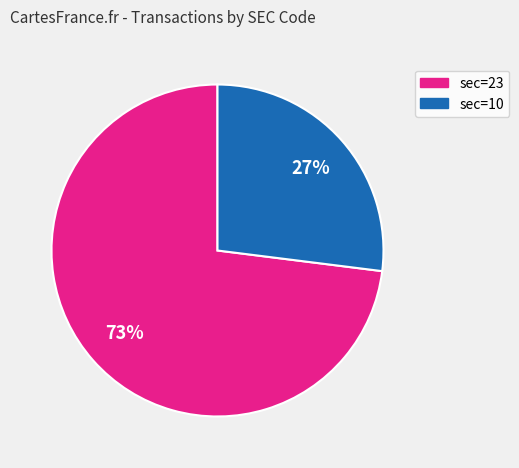

What is the smallest slice in the pie chart?

sec=10